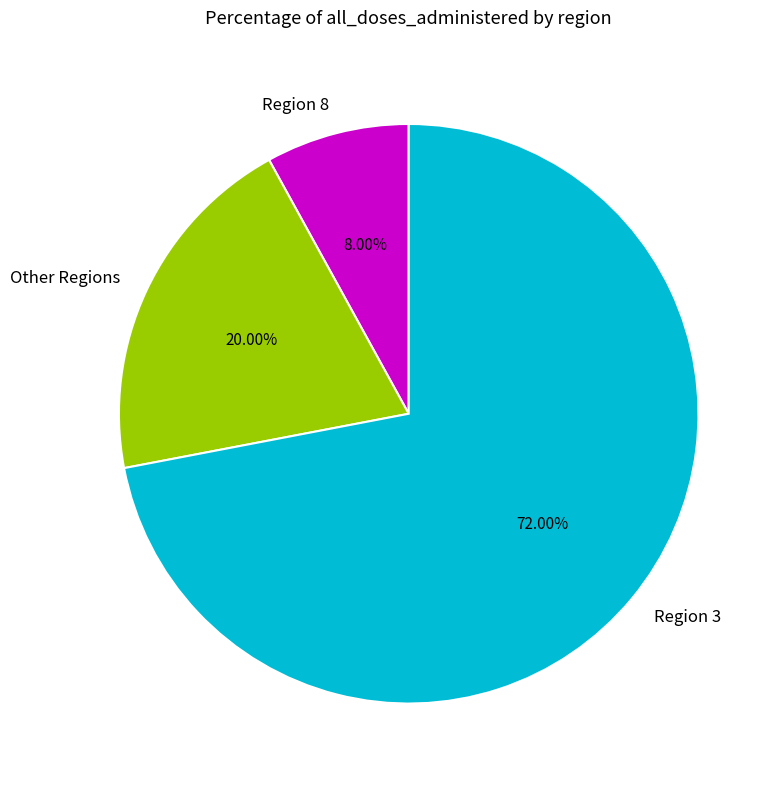

Rank the categories by value from highest to lowest.

Region 3, Other Regions, Region 8